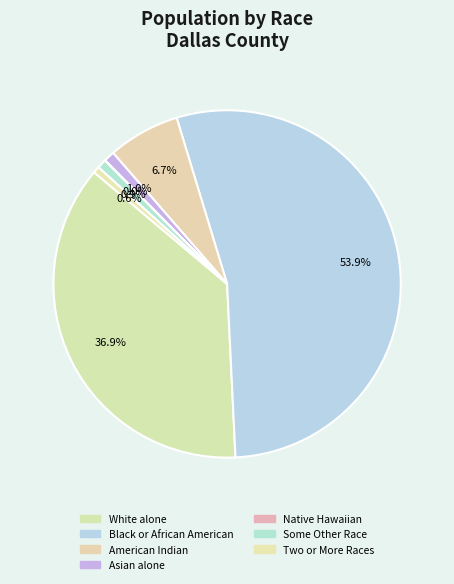

To the nearest percent, what is the difference between the largest and smallest slice percentages?

54%